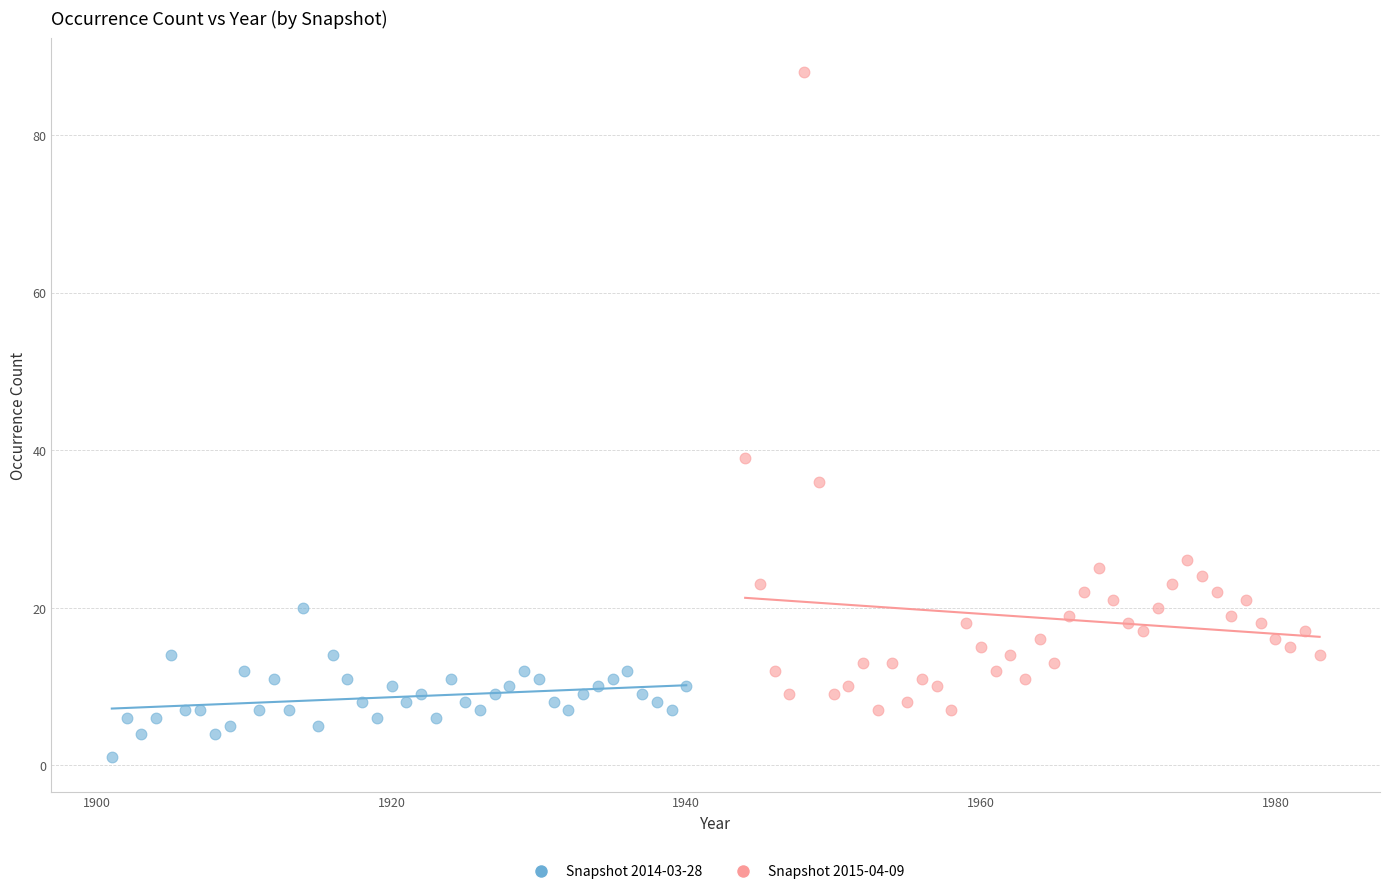

What are all the series names shown in the legend?

Snapshot 2014-03-28, Snapshot 2015-04-09